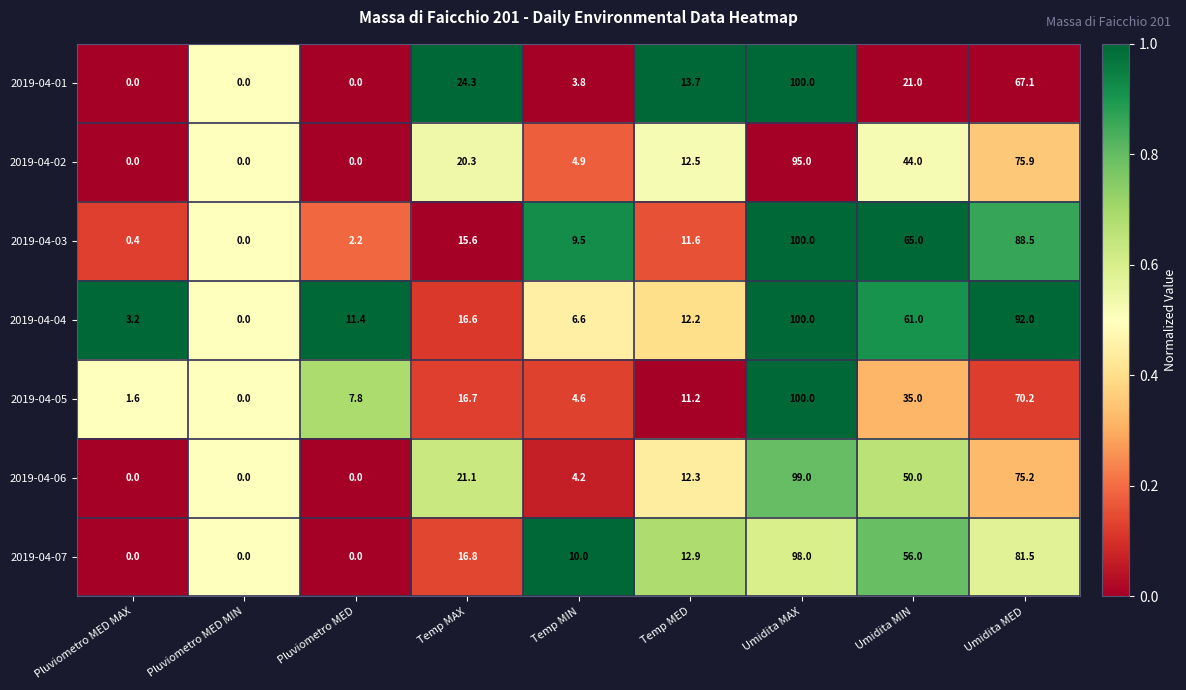

What is the highest value of the 2019-04-07 series?

98.0